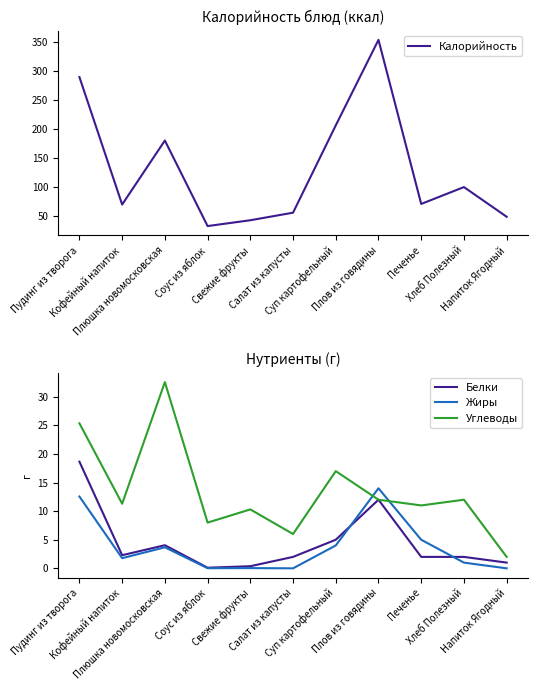

What is the value of the Белки point at the 5th from the left?

0.4